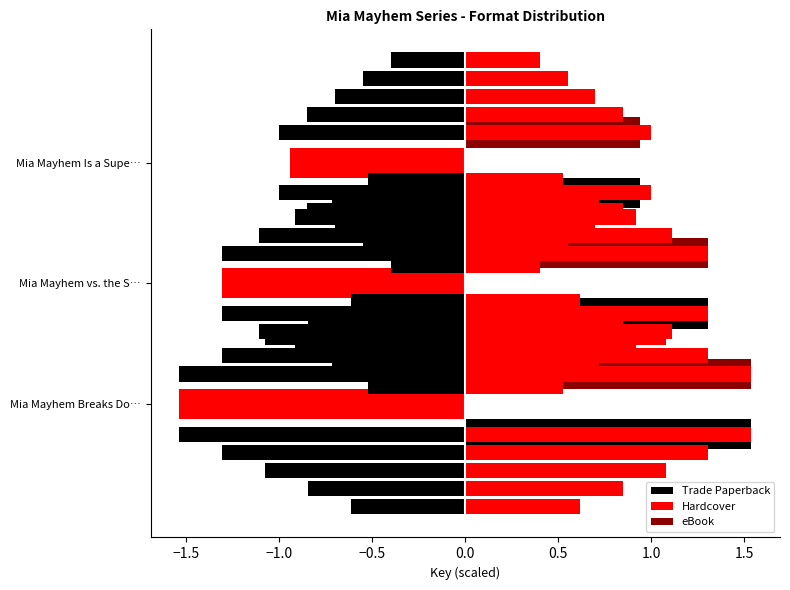

What is the difference between the highest and lowest values at Mia Mayhem vs. the S…?

2.6